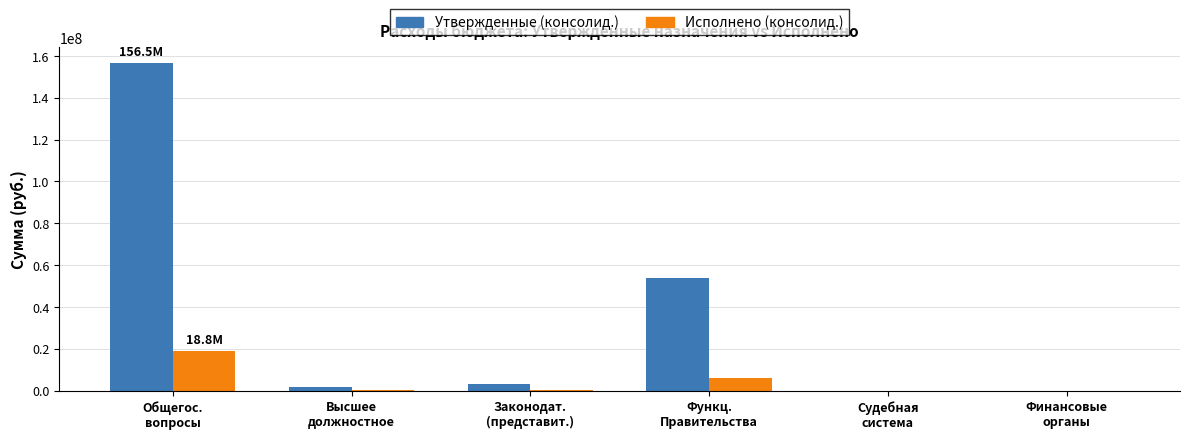

Does the chart contain stacked bars?

No